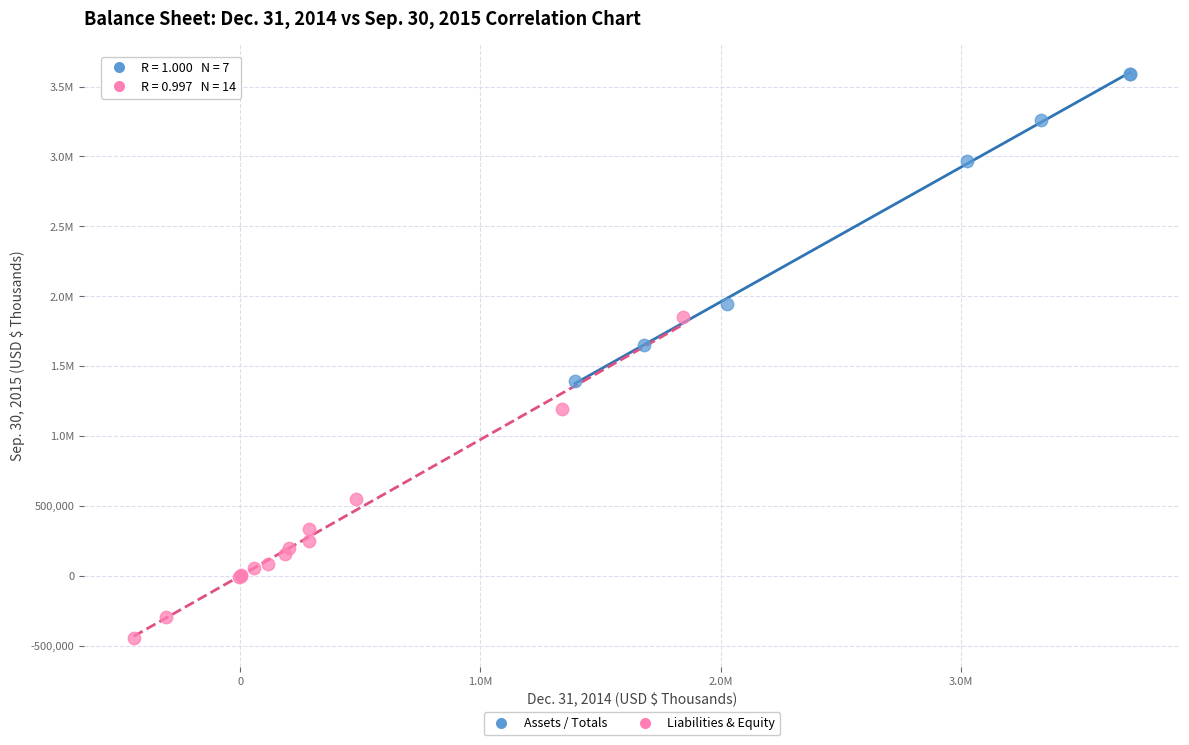

What are all the series names shown in the legend?

Assets / Totals, Liabilities & Equity